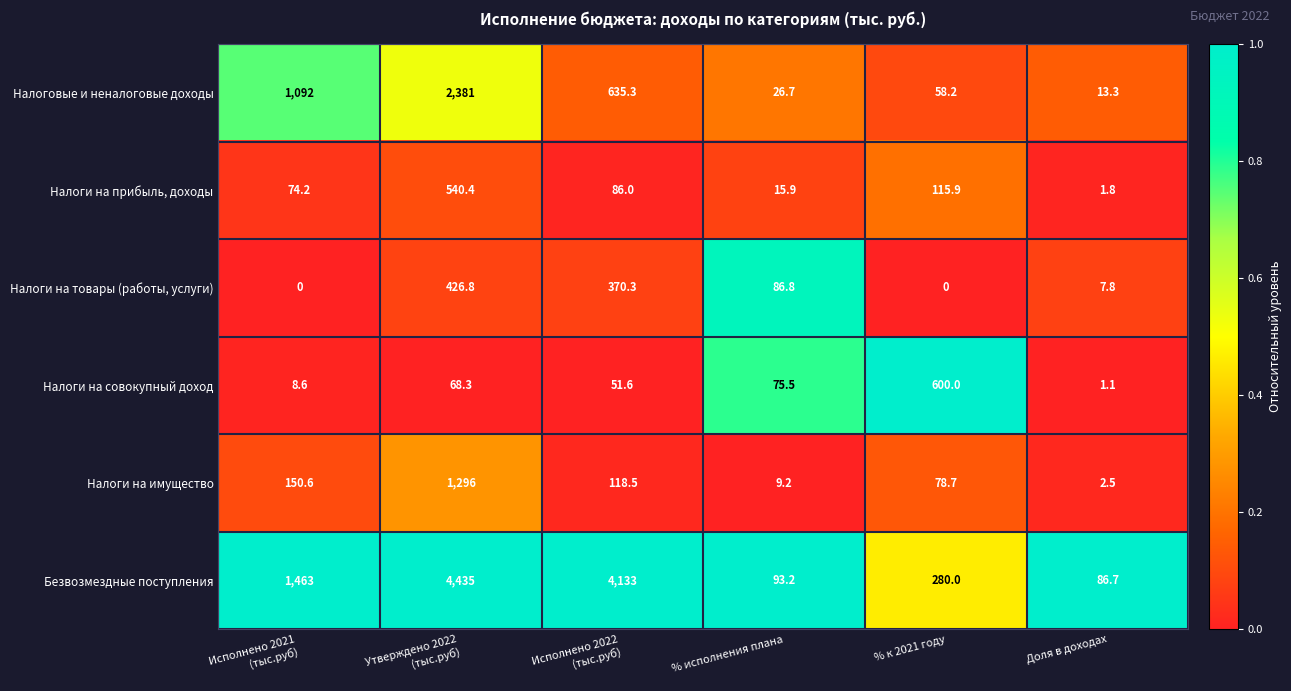

What is the average value of the Налоги на имущество series?

275.9